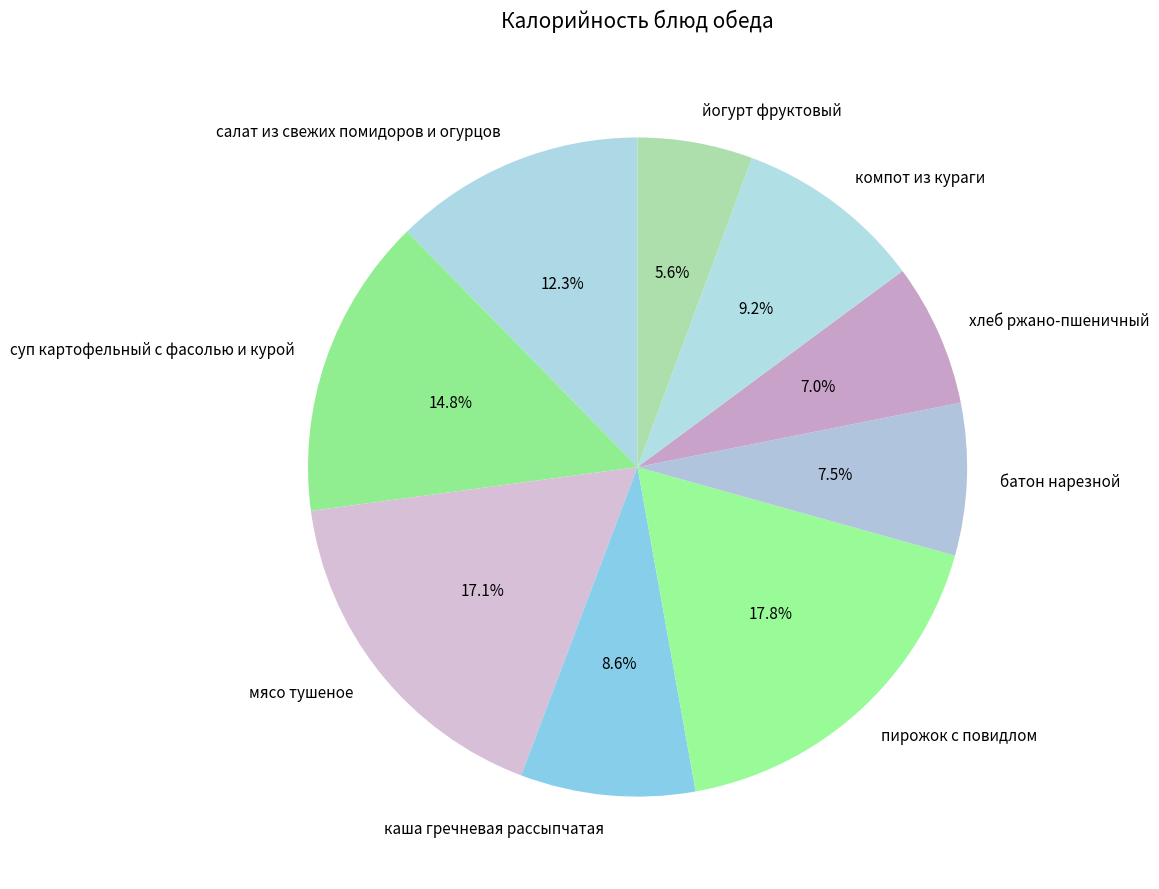

What is the smallest slice in the pie chart?

йогурт фруктовый